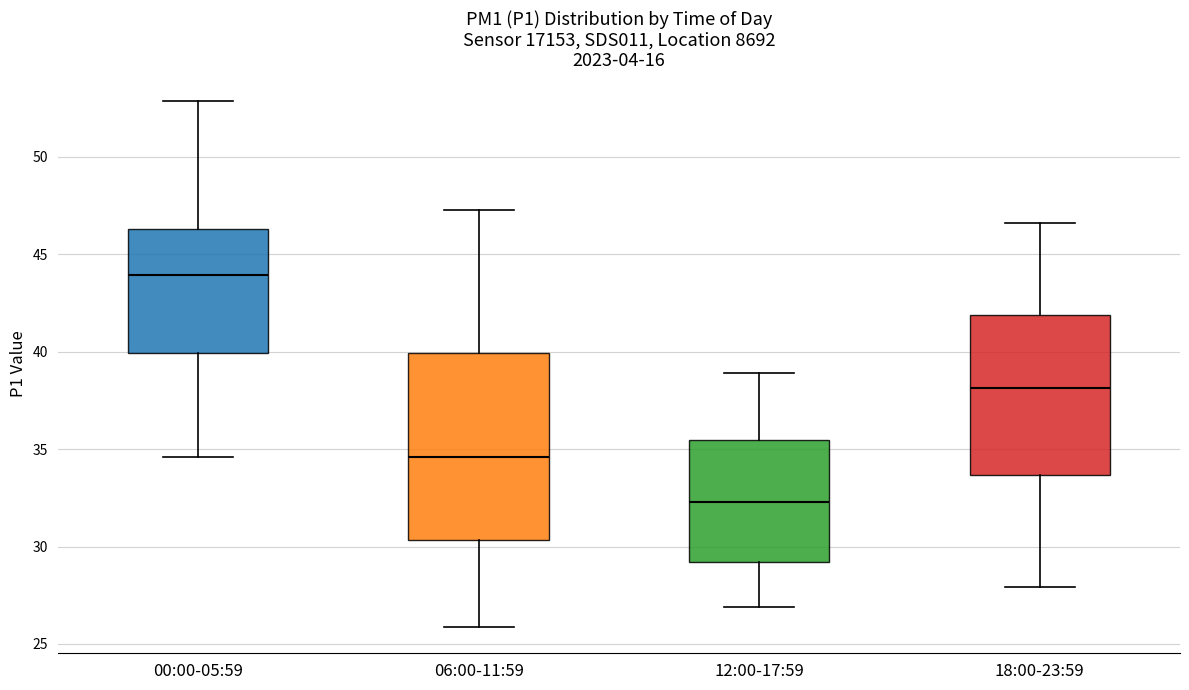

Which box is the tallest, from its lower edge to its upper edge?

06:00-11:59